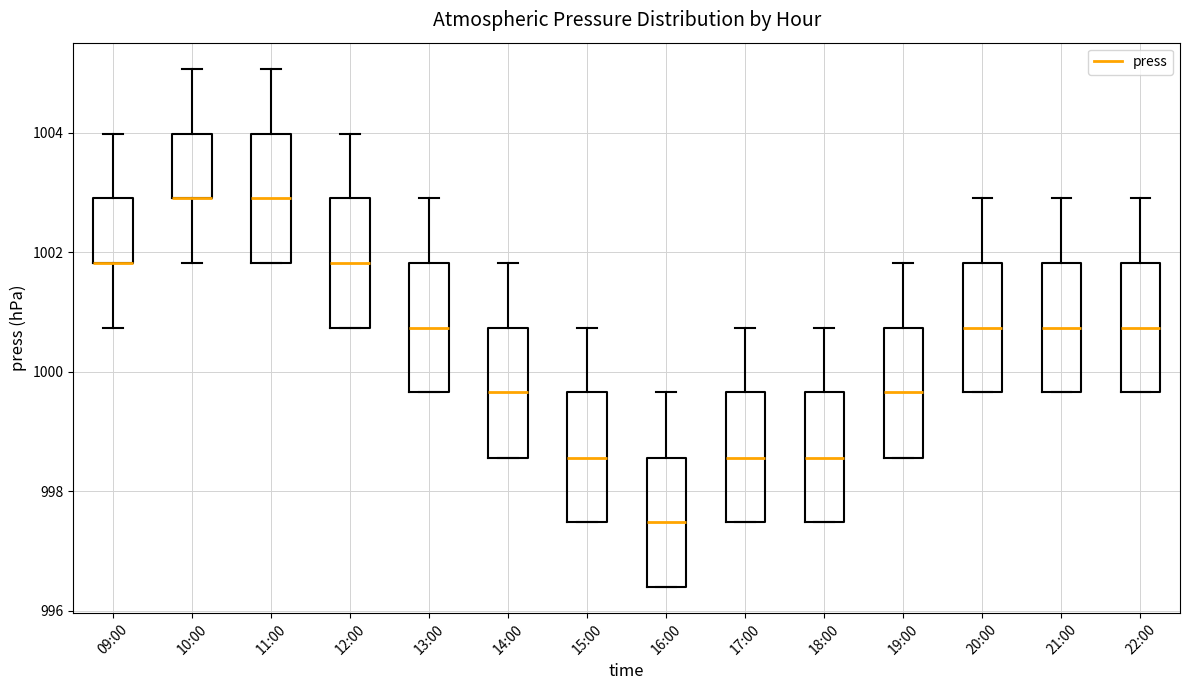

Reading left to right, transcribe this box plot: for each box, give where its median line is, the range the box spans, and where its two whiskers end, as read against the y-axis. The values are not printed on the chart, so give them approximately, as read against the axis.

09:00: median 1001.8 (drawn on the box's lower edge), box 1001.8 to 1003.0, whiskers 1000.8 to 1004.0
10:00: median 1003.0 (drawn on the box's lower edge), box 1003.0 to 1004.0, whiskers 1001.8 to 1005.0
11:00: median 1003.0, box 1001.8 to 1004.0, whiskers 1001.8 to 1005.0
12:00: median 1001.8, box 1000.8 to 1003.0, whiskers 1000.8 to 1004.0
13:00: median 1000.8, box 999.6 to 1001.8, whiskers 999.6 to 1003.0
14:00: median 999.6, box 998.6 to 1000.8, whiskers 998.6 to 1001.8
15:00: median 998.6, box 997.4 to 999.6, whiskers 997.4 to 1000.8
16:00: median 997.4, box 996.4 to 998.6, whiskers 996.4 to 999.6
17:00: median 998.6, box 997.4 to 999.6, whiskers 997.4 to 1000.8
18:00: median 998.6, box 997.4 to 999.6, whiskers 997.4 to 1000.8
19:00: median 999.6, box 998.6 to 1000.8, whiskers 998.6 to 1001.8
20:00: median 1000.8, box 999.6 to 1001.8, whiskers 999.6 to 1003.0
21:00: median 1000.8, box 999.6 to 1001.8, whiskers 999.6 to 1003.0
22:00: median 1000.8, box 999.6 to 1001.8, whiskers 999.6 to 1003.0